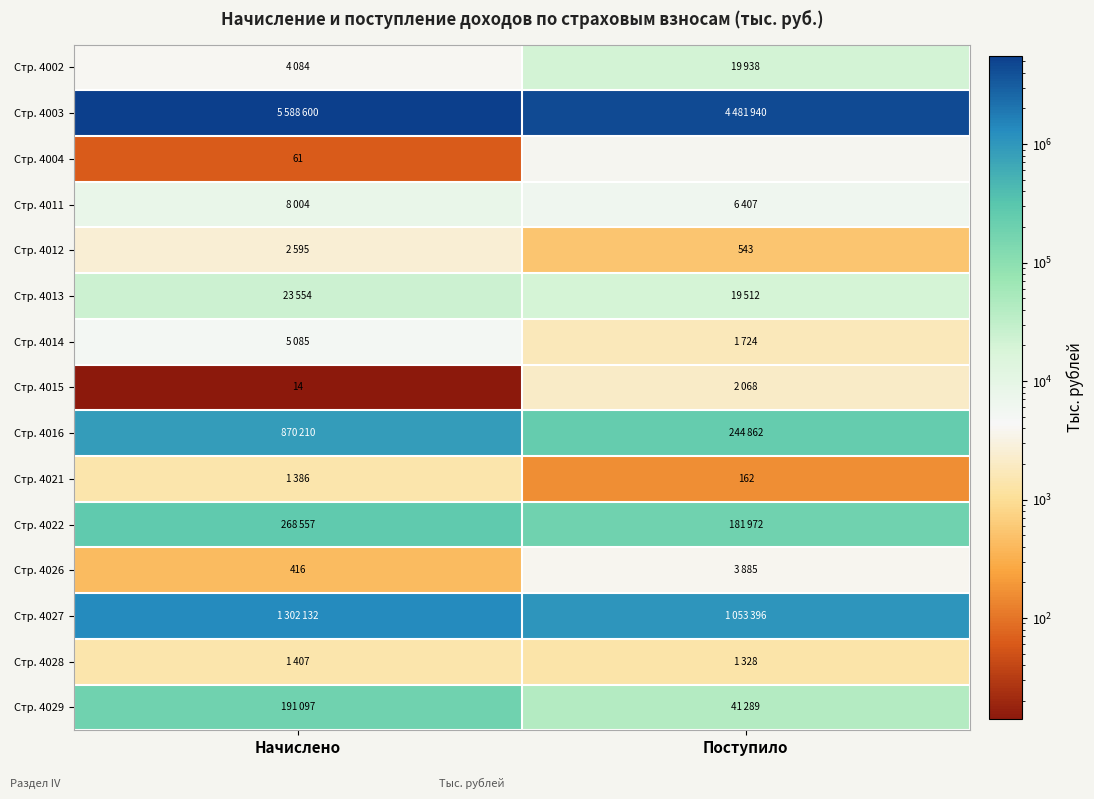

What is the difference between the highest and lowest values at Поступило?

4481778.0